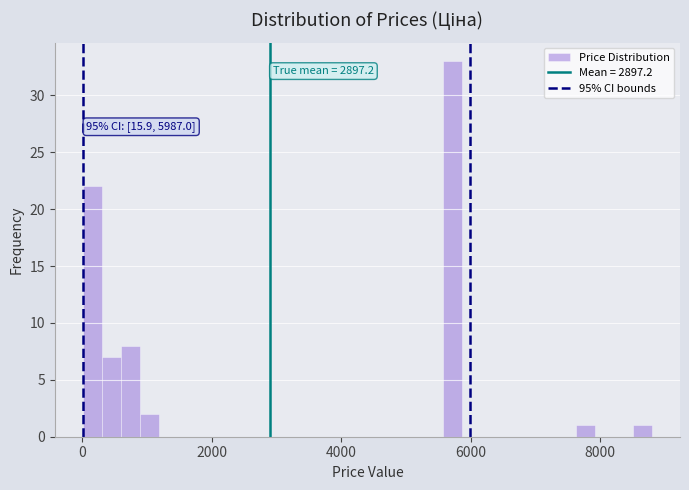

Around what value on the x-axis is the tallest bar? Give the approximate position of its centre, as read against the axis.

5800